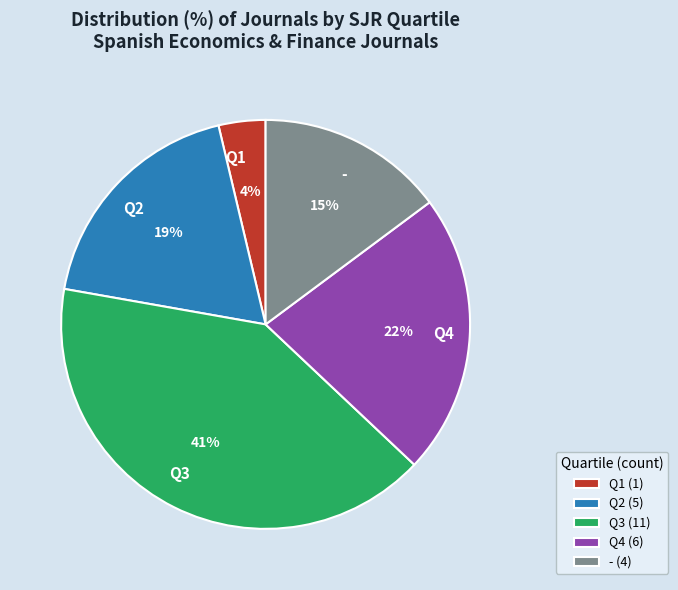

True or false: Q3 accounts for 34% of the total.

False